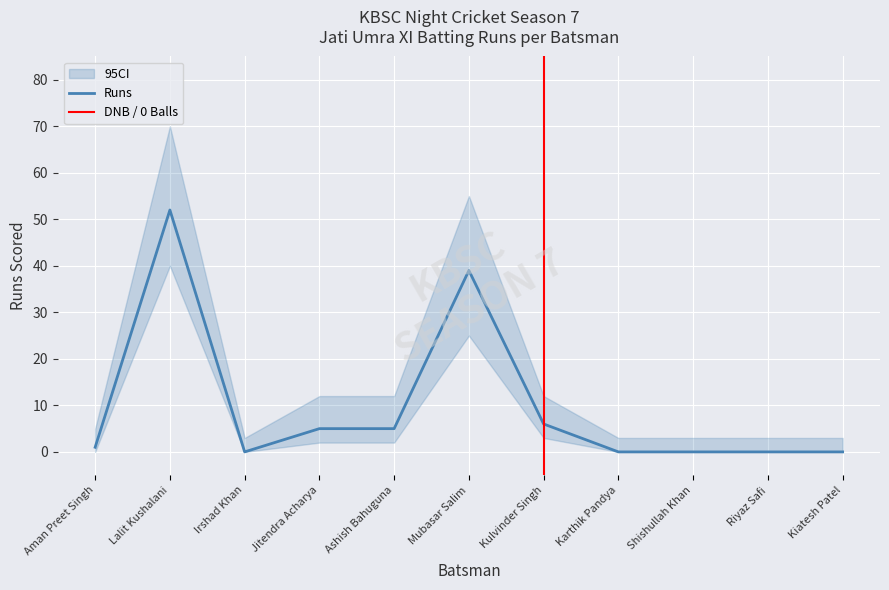

Reading right to left, transcribe all the data shown in this chart.

Runs: 0	0	0	0	6	39	5	5	0	52	1
Runs_lower: 0	0	0	0	3	25	2	2	0	40	0
Runs_upper: 3	3	3	3	12	55	12	12	3	70	5